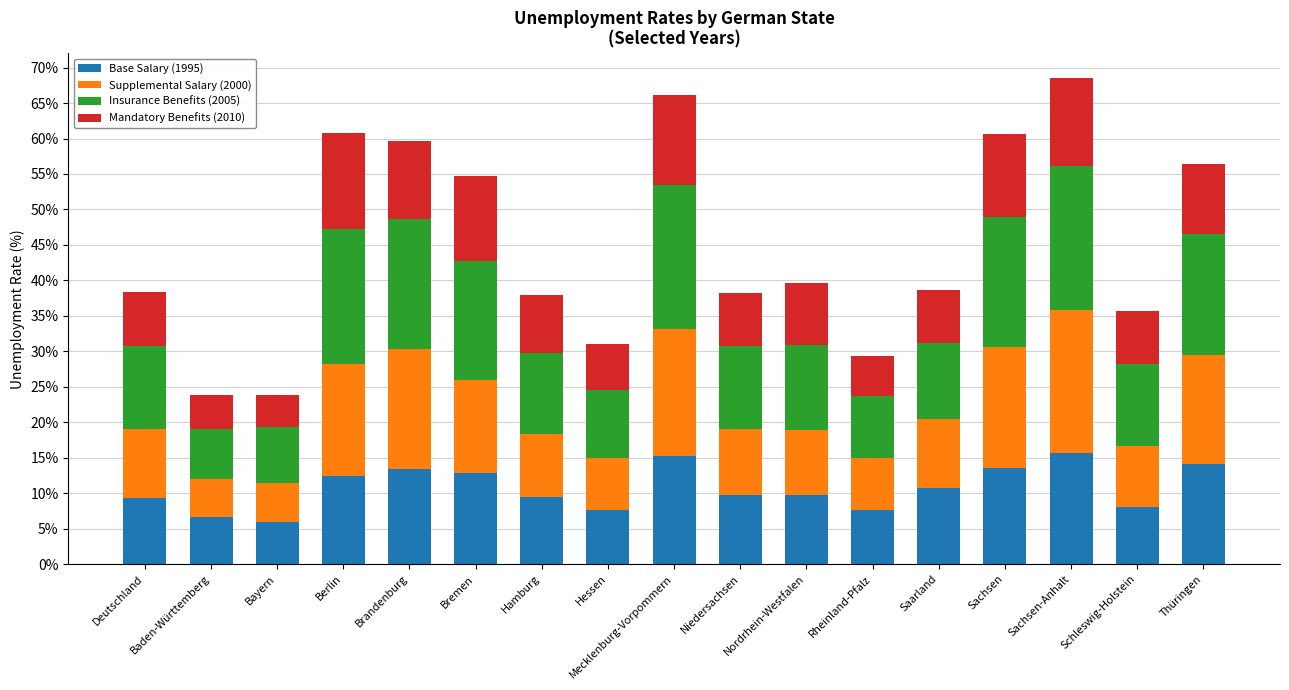

What is the average value of the Base Salary (1995) series?

10.7